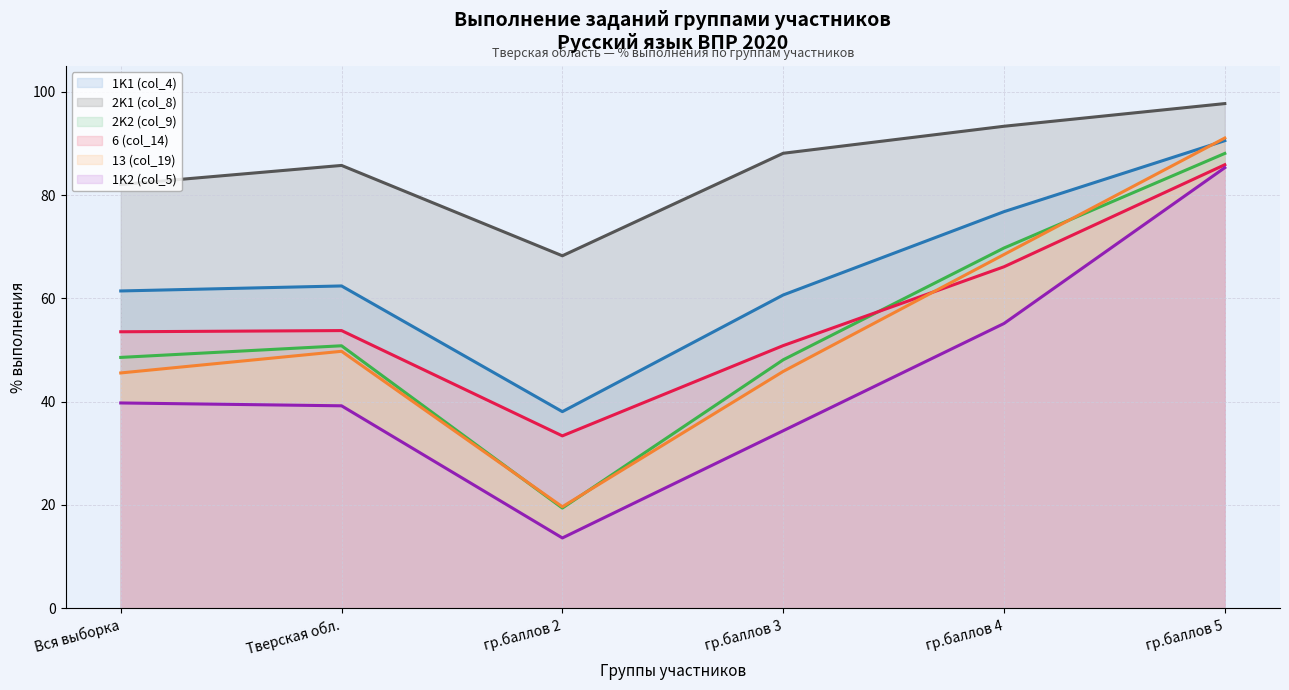

What is the label of the 4th point from the right?

гр.баллов 2